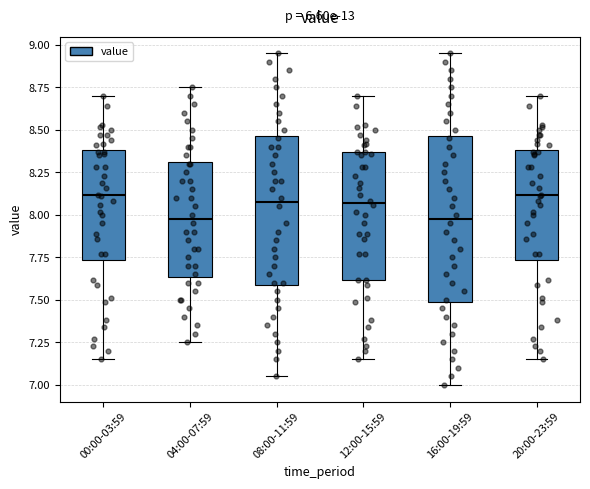

Where is the upper edge of the box for 08:00-11:59 on the y-axis? The values are not printed on the chart, so give them approximately, as read against the axis.

8.45